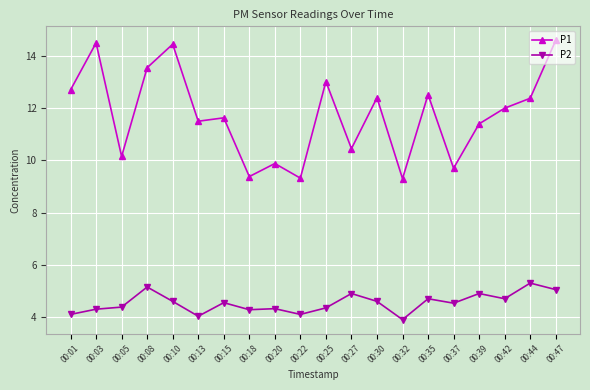

What is the difference between the maximum and minimum values in the P2 series?

1.4